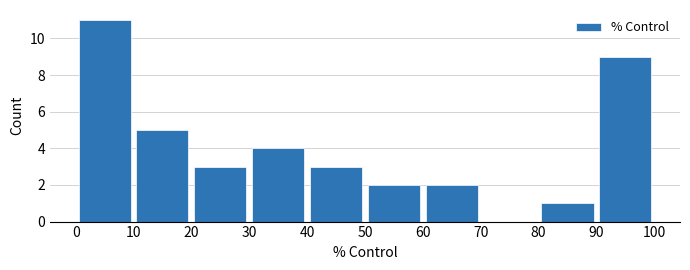

How tall is the bar that spans 90 to 100 on the x-axis? The values are not printed on the chart, so give them approximately, as read against the axis.

9